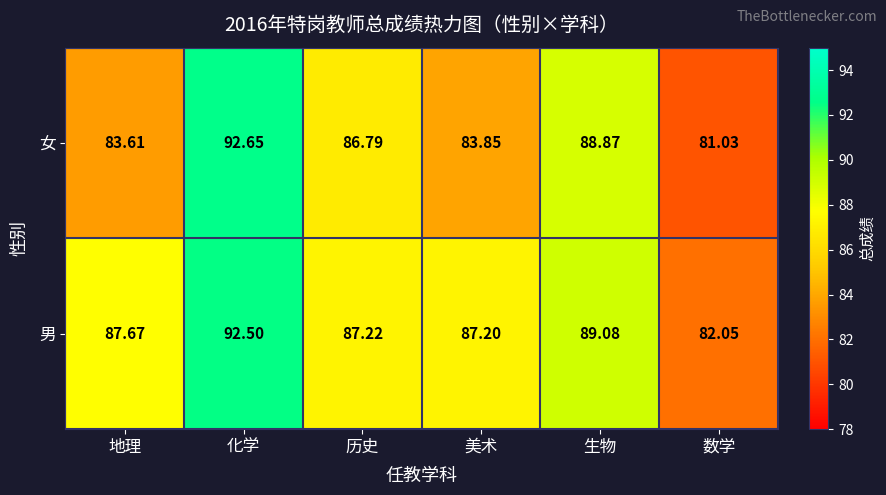

Which category has the lowest value across all series?

数学